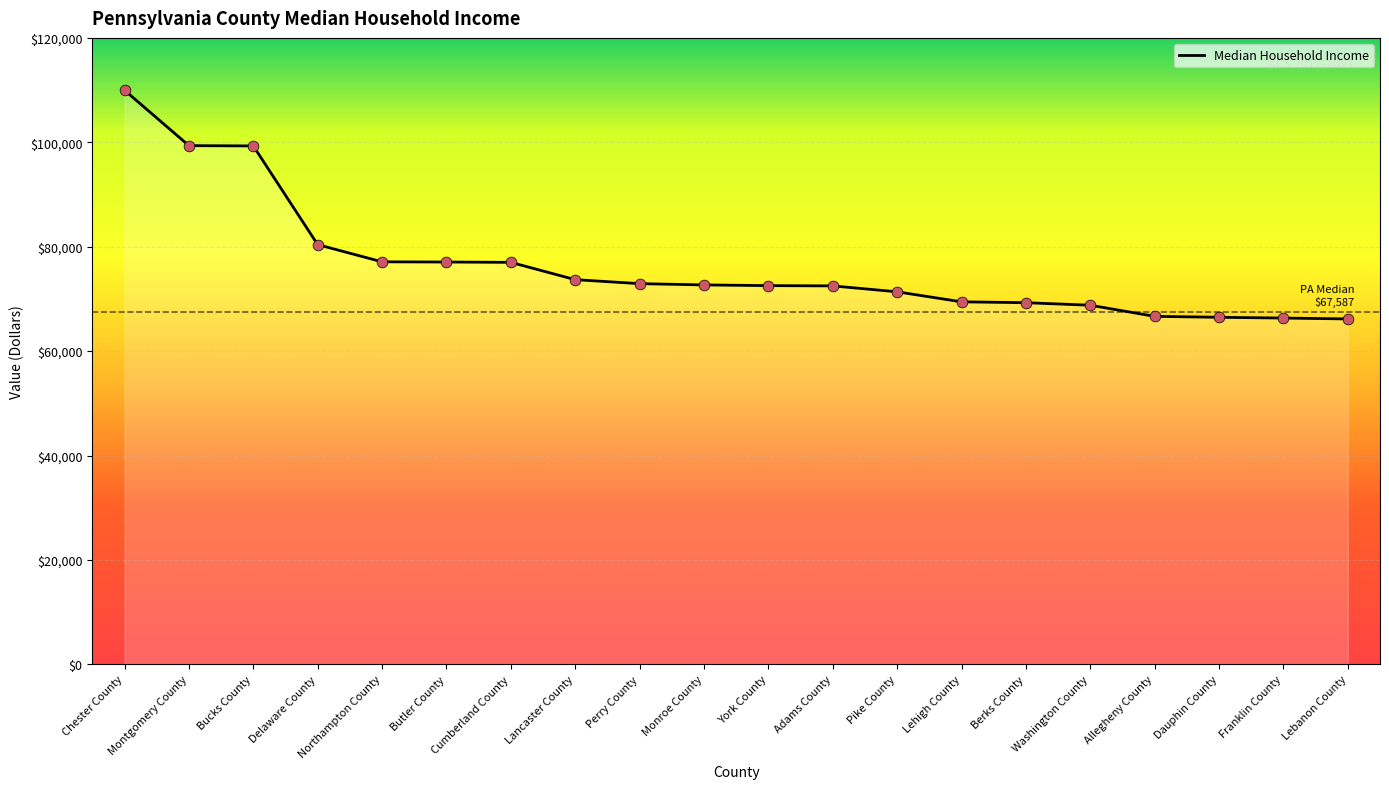

Approximately how many times larger is the value at Northampton County compared to Perry County?

1.1